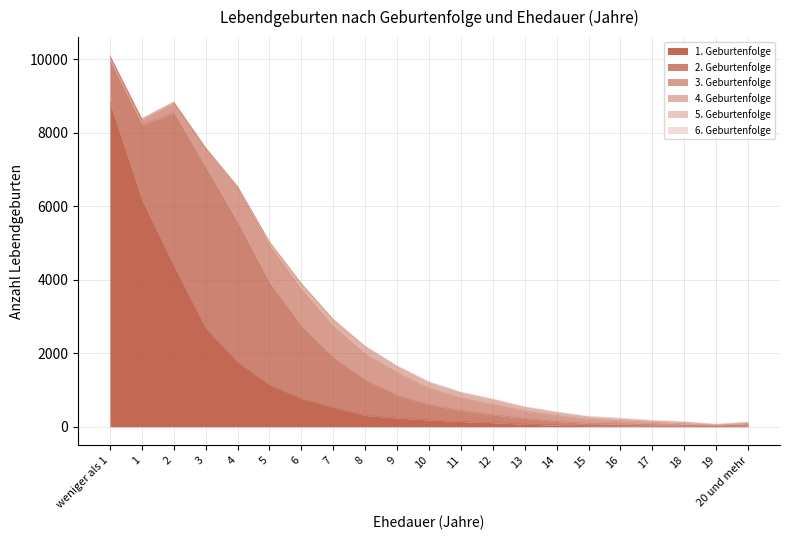

Which series changed the most between 2 and 7?

1. Geburtenfolge